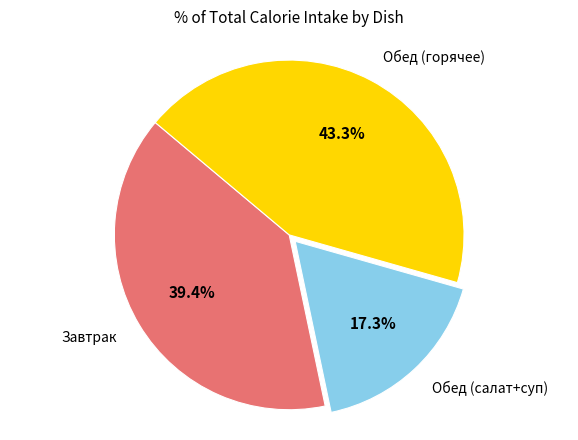

Which category has the smallest portion of the pie?

Обед (салат+суп)